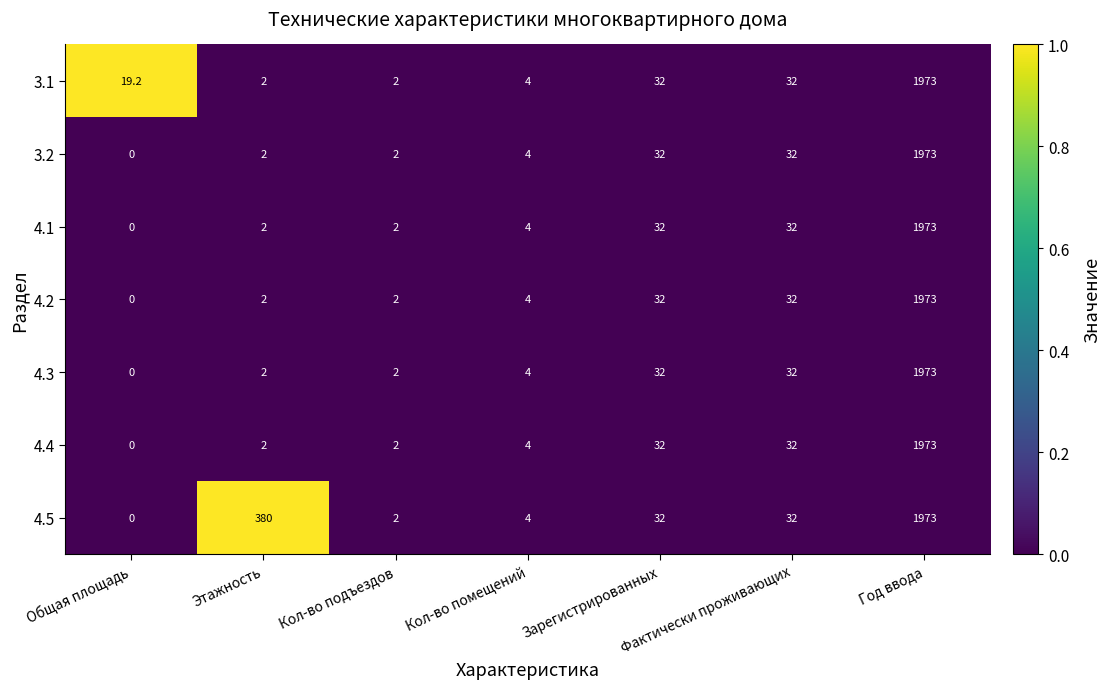

The 4.5 series shows 380.0 at Этажность. True or false?

True